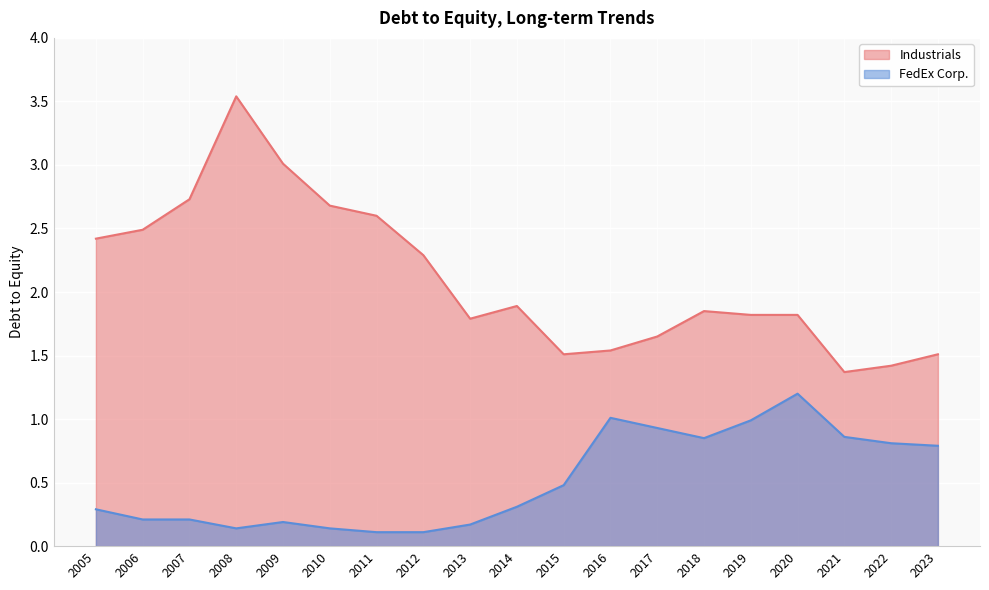

List the series in order of their overall mean, highest first.

Industrials, FedEx Corp.